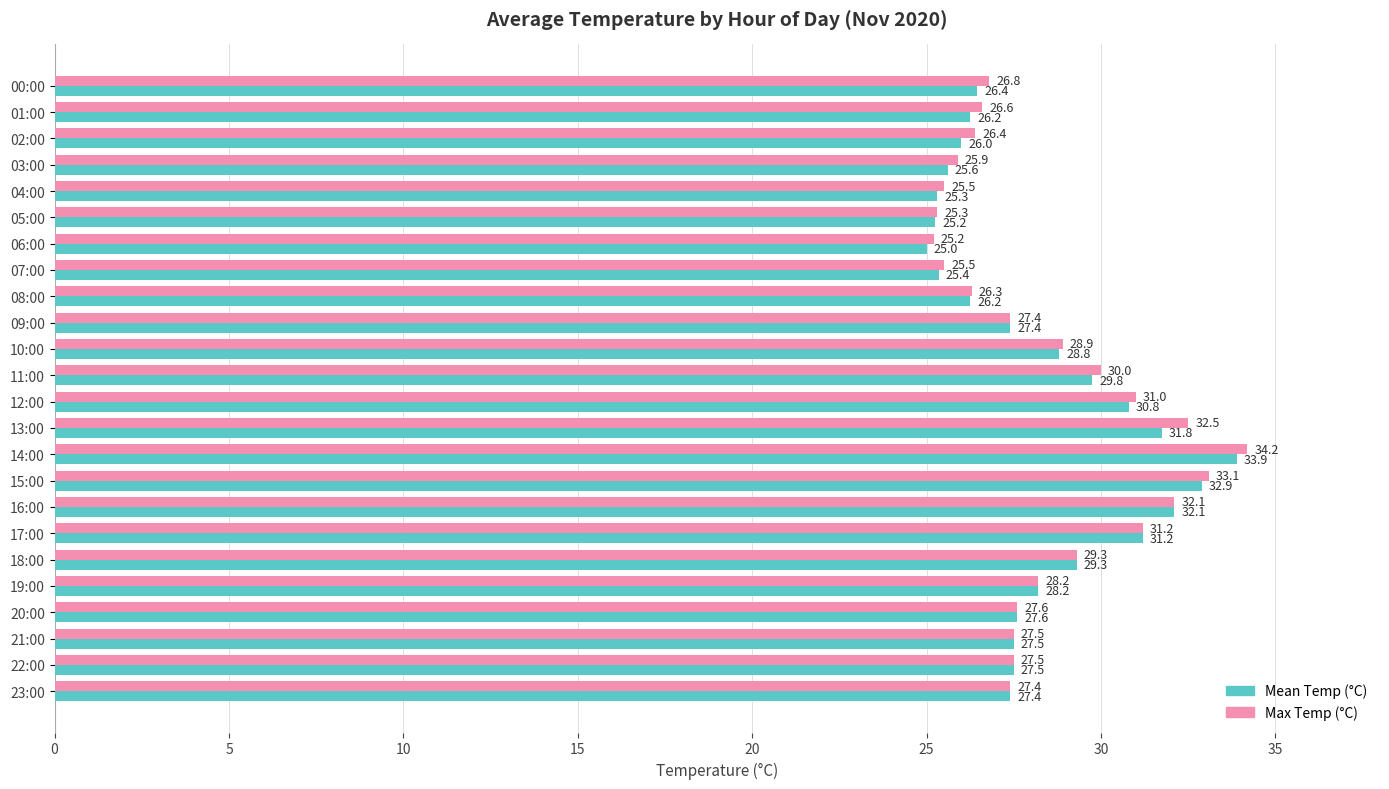

How many distinct data groups are displayed?

2